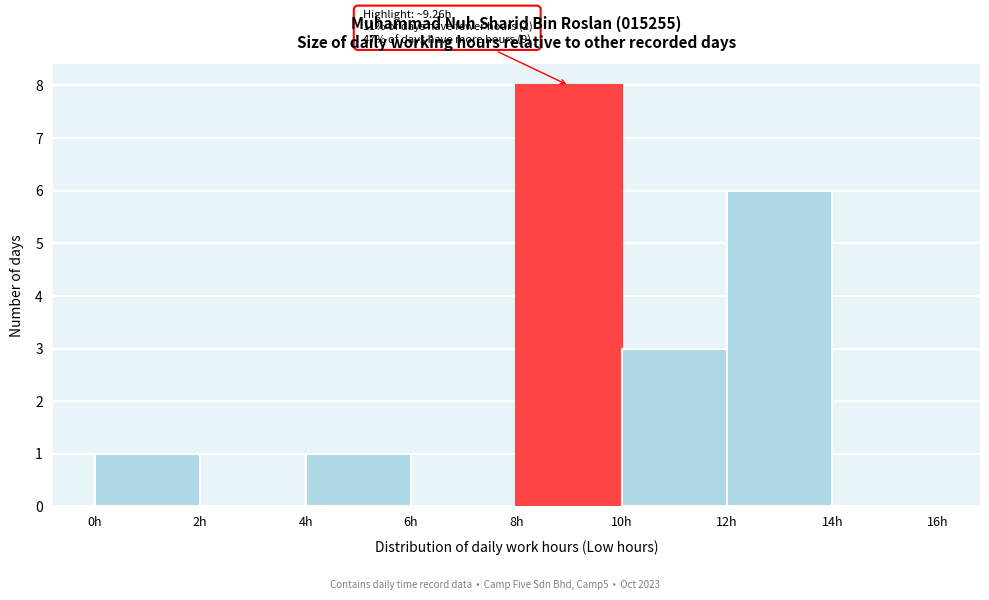

Over which range of the x-axis is the bar tallest?

8 to 10